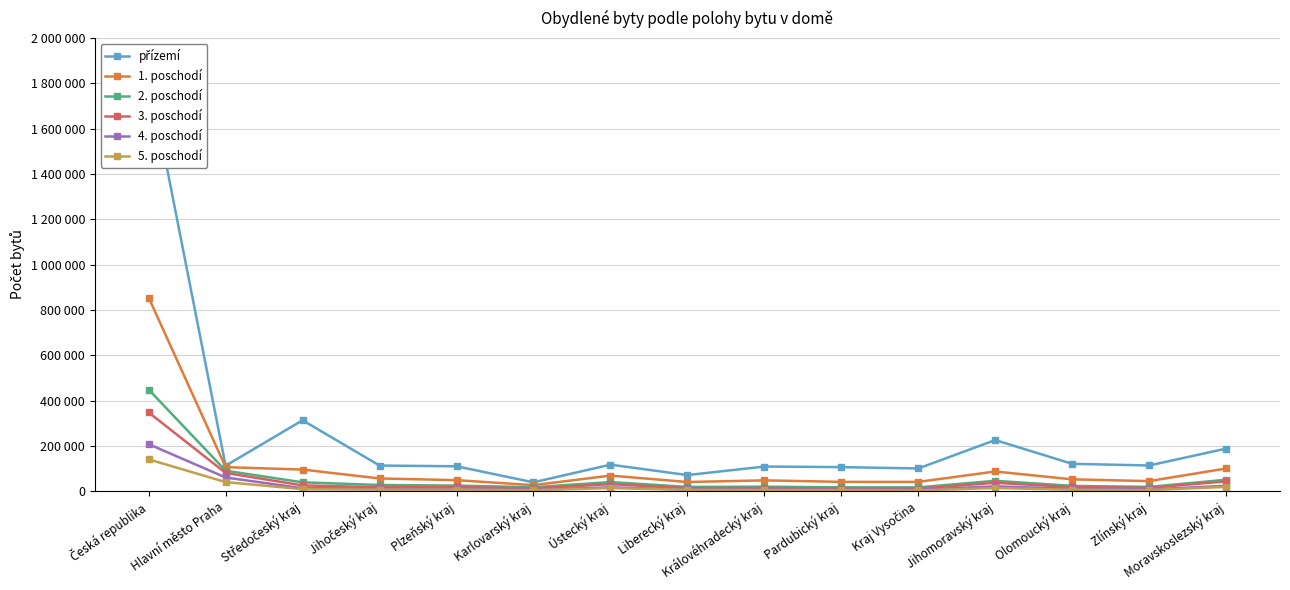

What is the difference between the highest and lowest values at Zlínský kraj?

108855